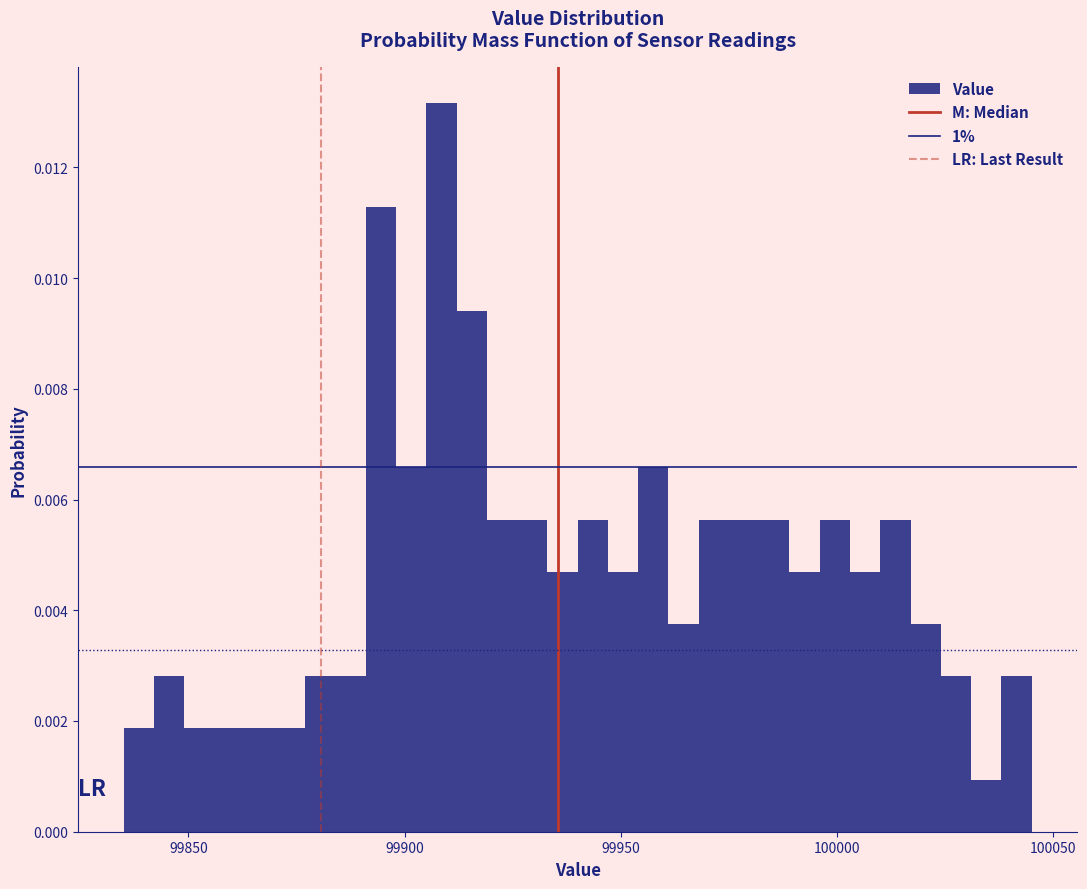

Read against the x-axis, roughly where is the centre of the tallest bar?

99910